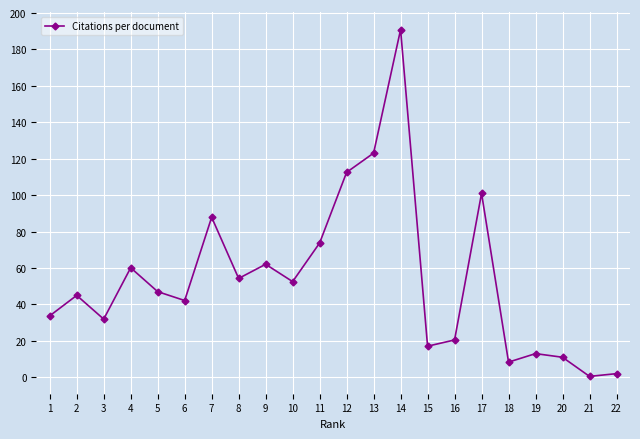

What is the sum of all values?

1190.5